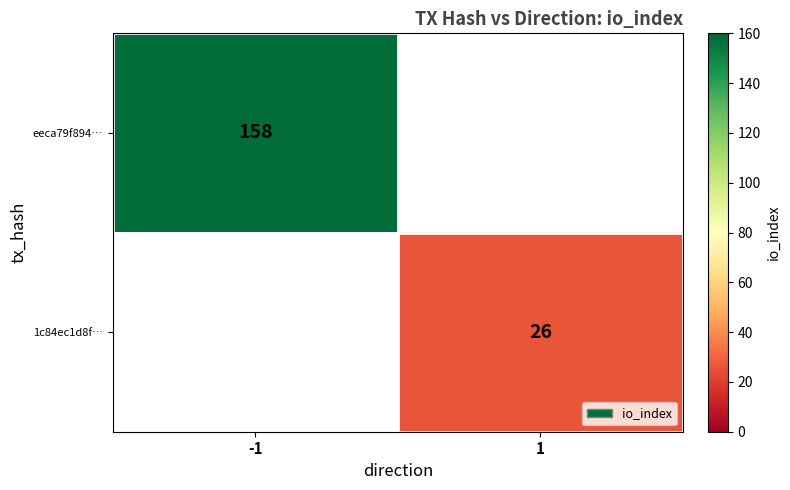

Is the value of 1c84ec1d8f… at 1 greater than the value of eeca79f894… at -1?

No